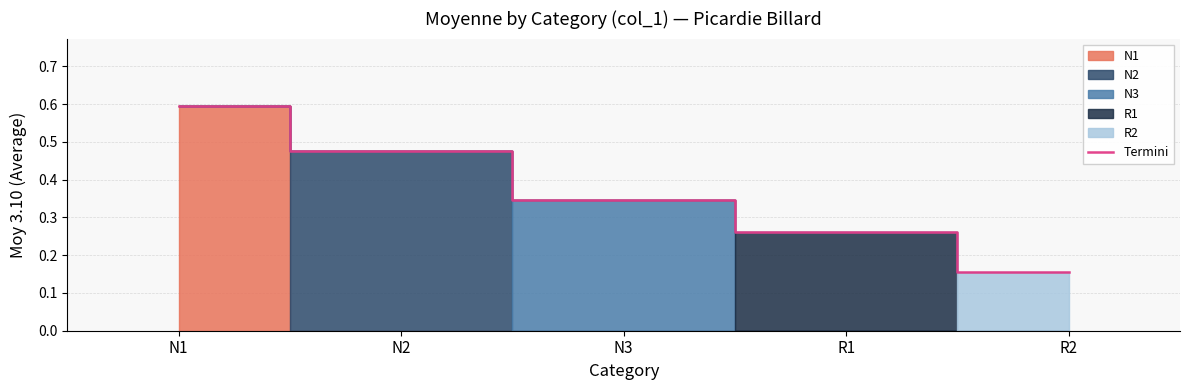

What is the value of the 2nd point from the left?

0.5